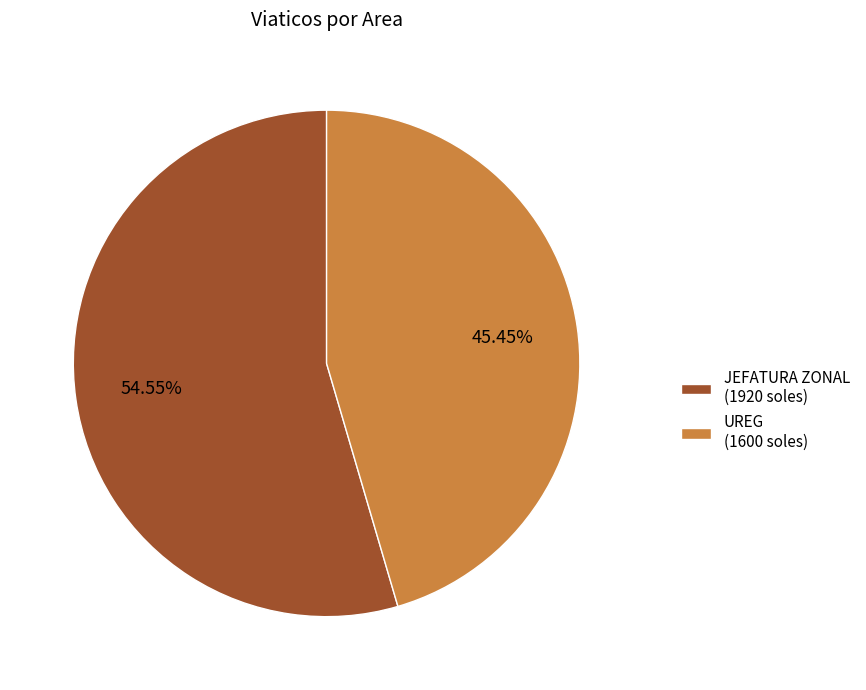

Is the sum of JEFATURA ZONAL (1920 soles) and UREG (1600 soles) greater than half?

Yes